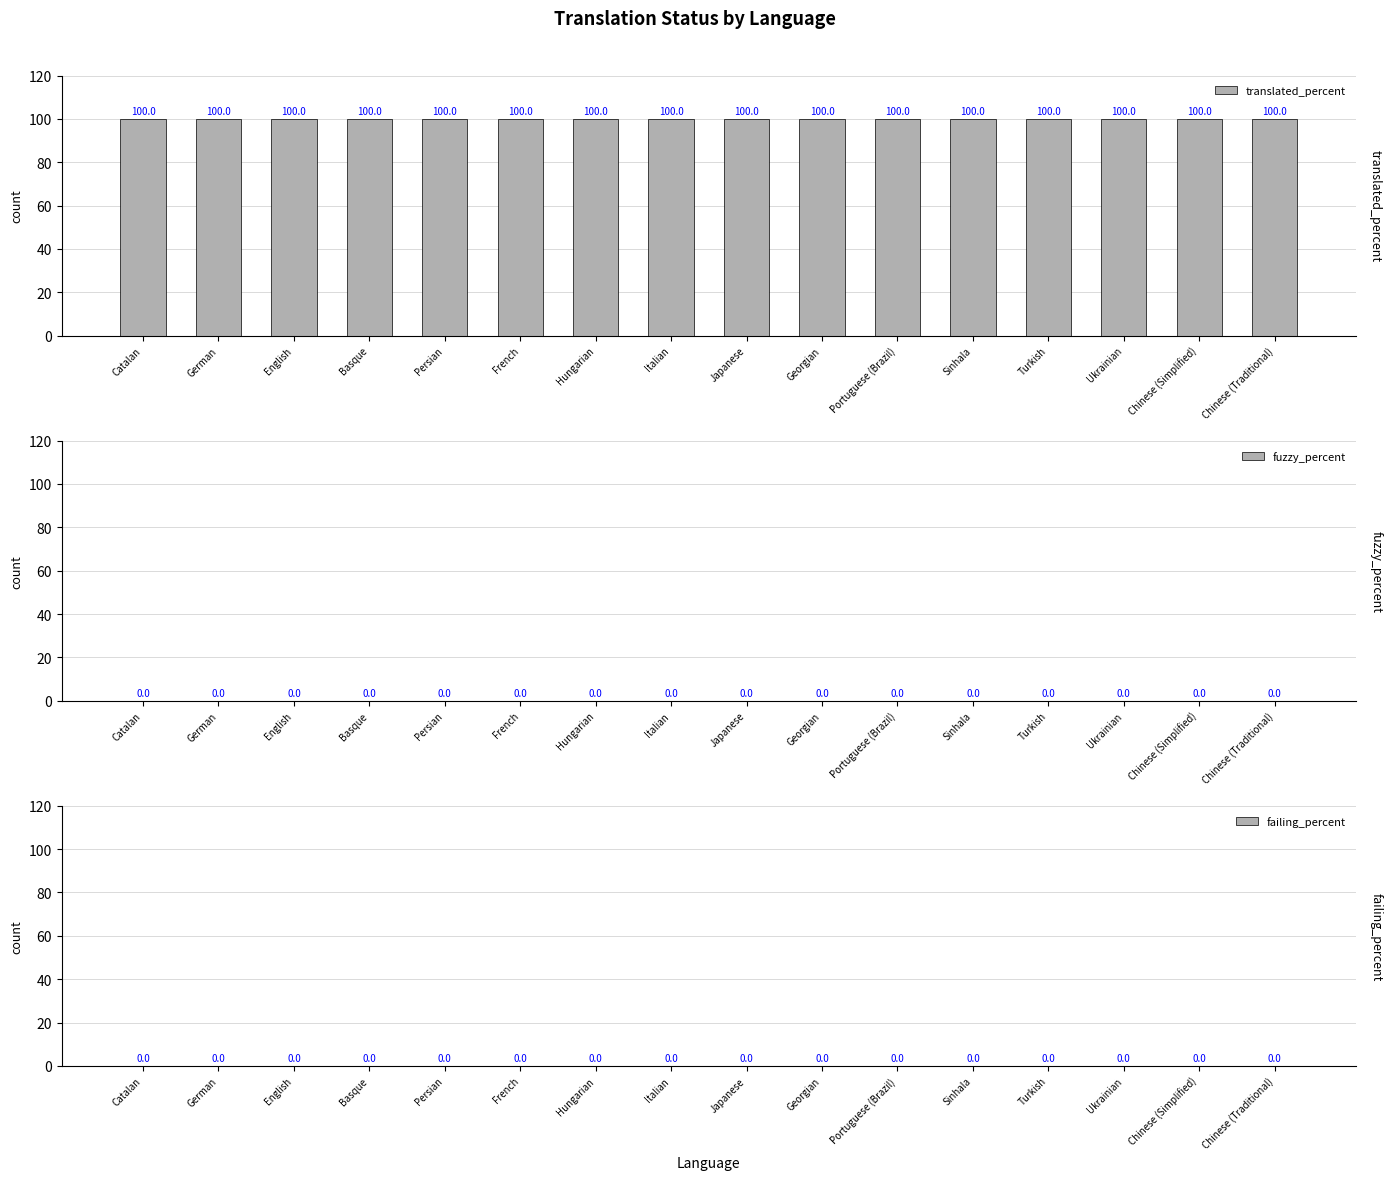

What is the label of the 3rd bar from the right?

Ukrainian